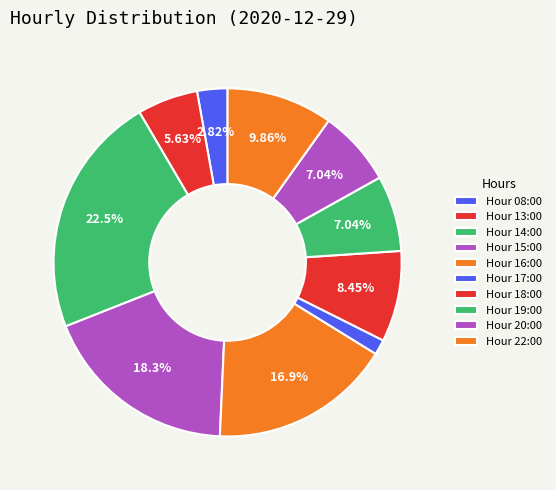

Which slice is the smallest?

17:00